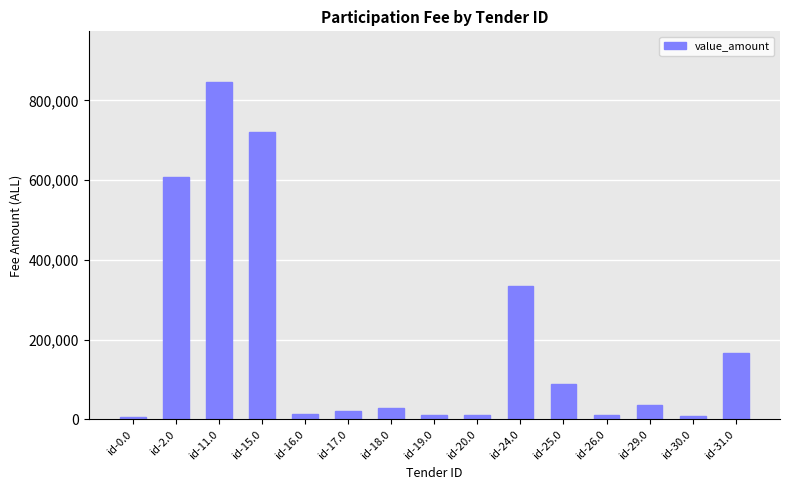

What is the difference between the maximum and second lowest values?

836684